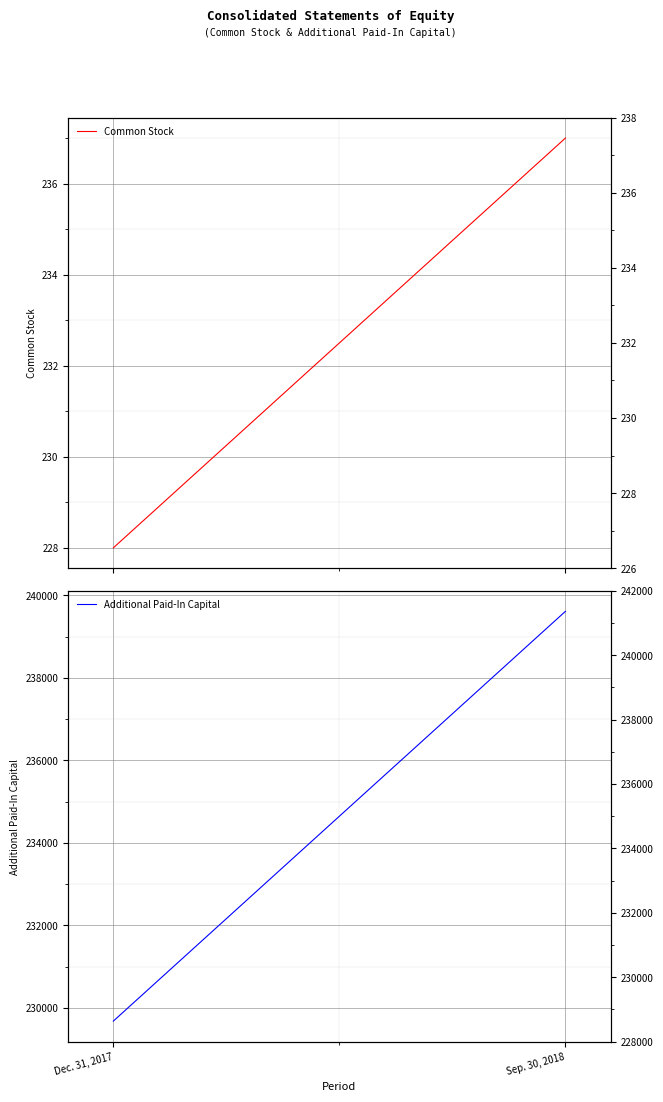

Which series has the largest total across all categories?

Additional Paid-In Capital